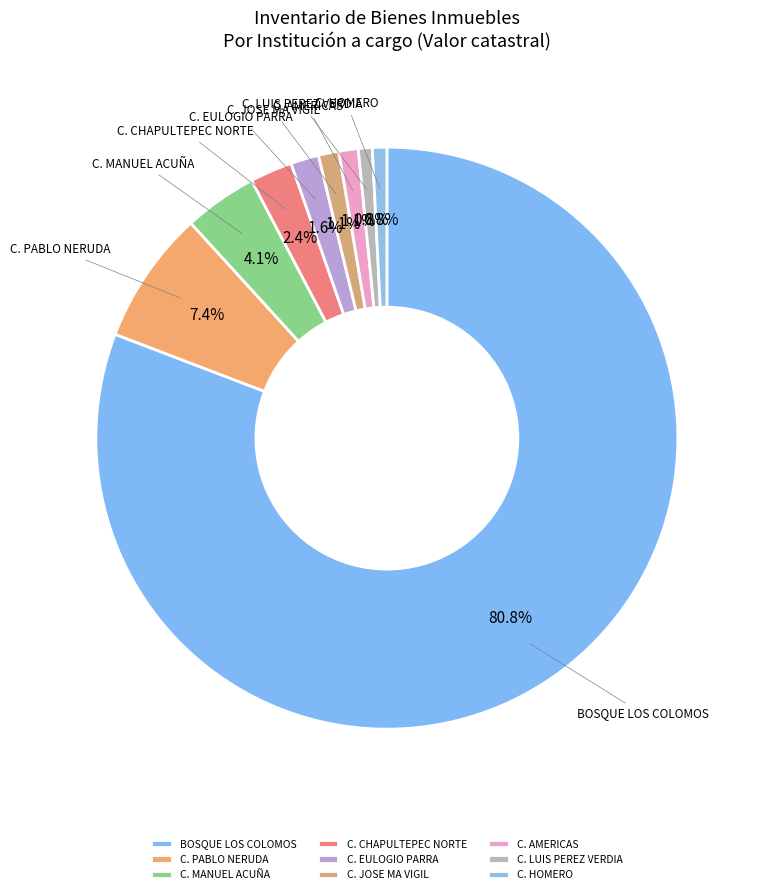

How much of the chart is everything except C. PABLO NERUDA?

92.6%